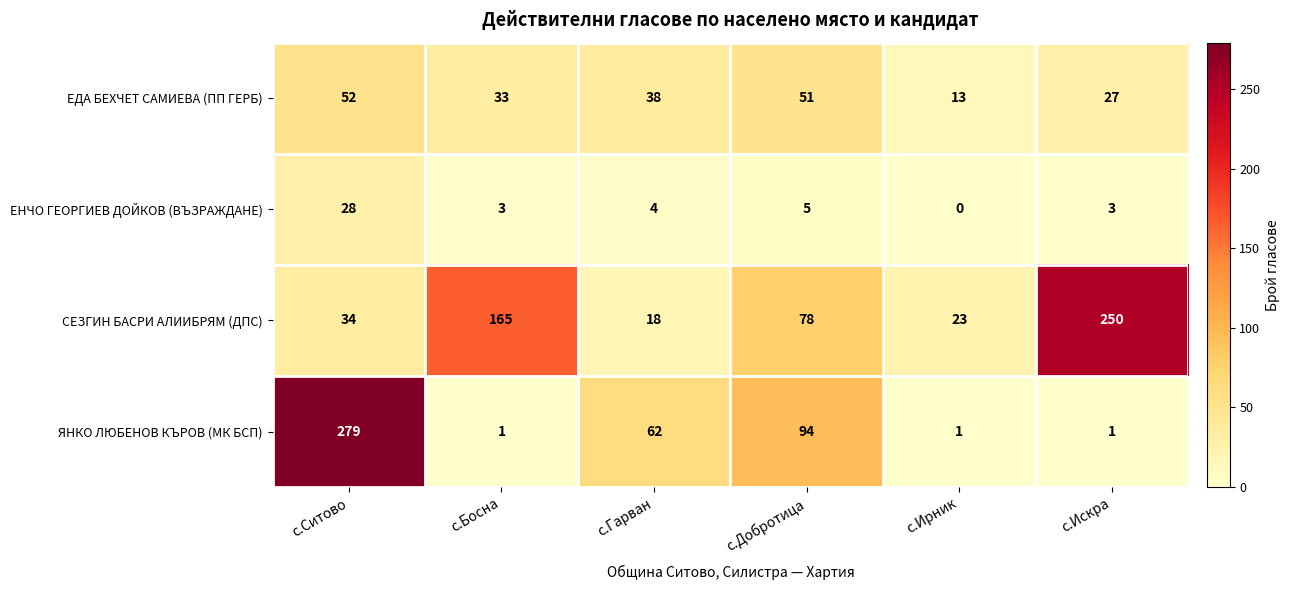

At how many categories does at least one series exceed 63?

4